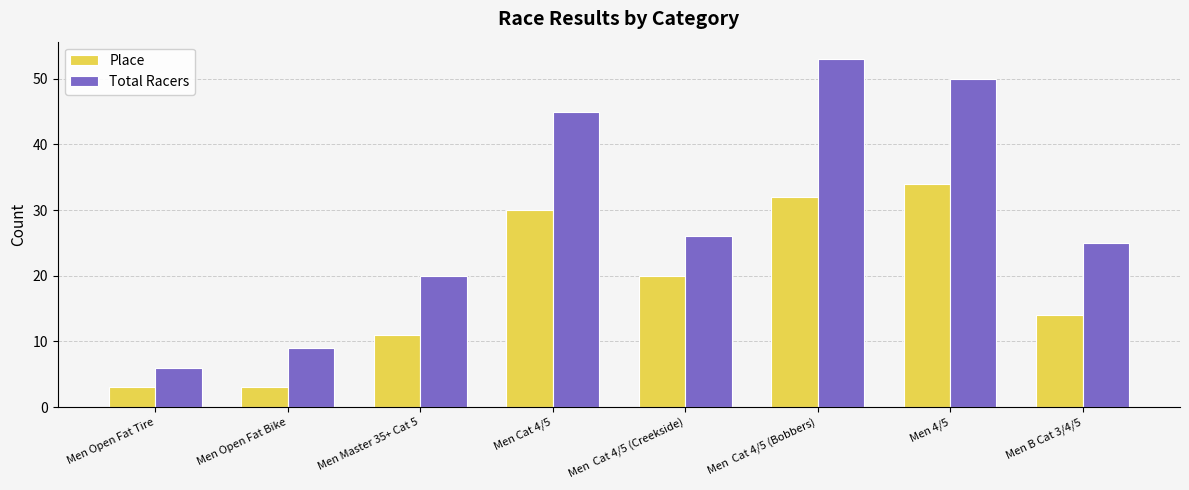

What are all the series names shown in the legend?

Place, Total Racers